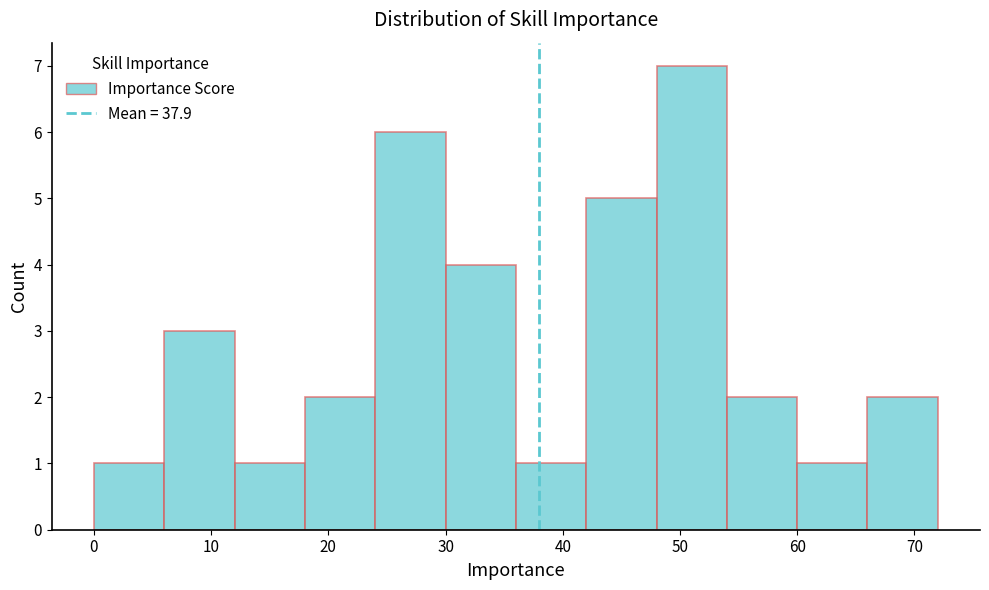

How tall is the bar that spans 6 to 12 on the x-axis? The values are not printed on the chart, so give them approximately, as read against the axis.

3